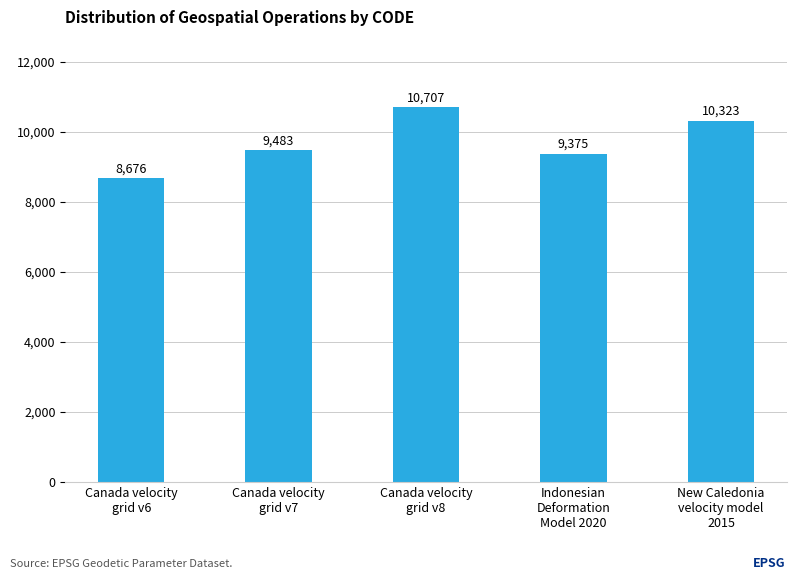

Rank the categories by value from highest to lowest.

Canada velocity
grid v8, New Caledonia
velocity model
2015, Canada velocity
grid v7, Indonesian
Deformation
Model 2020, Canada velocity
grid v6